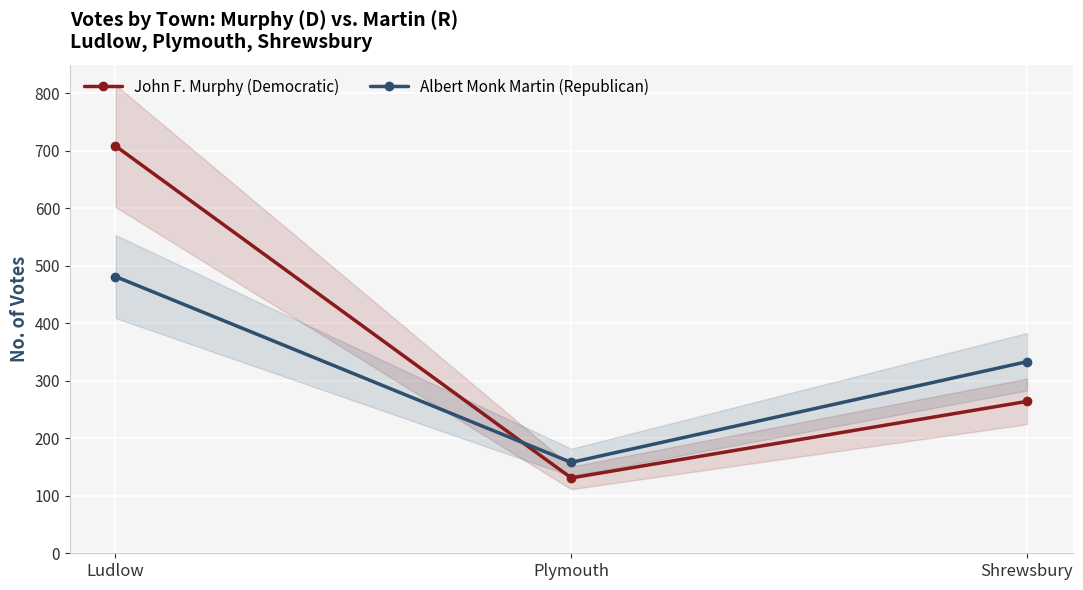

What is the sum of the John F. Murphy (Democratic) values at Ludlow and Plymouth?

839